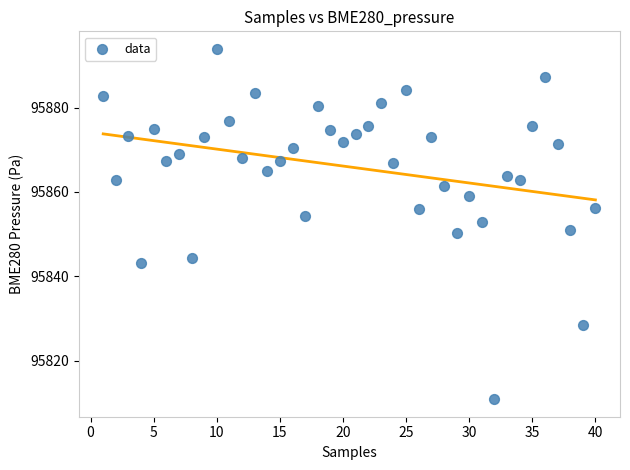

What is the range of X values (max minus min)?

39.0